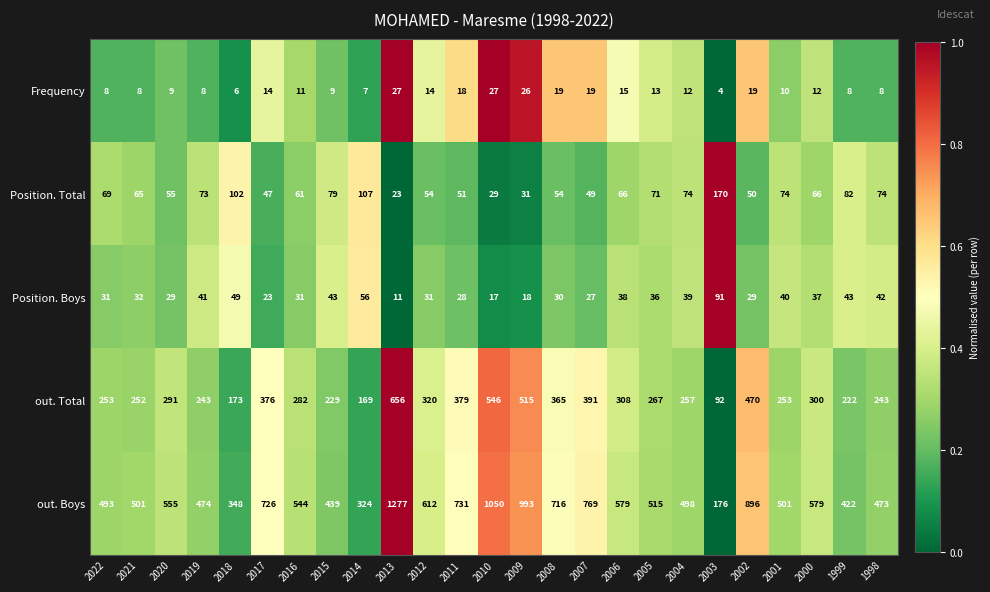

List the series in order of their peak value, lowest first.

Frequency, Position. Boys, Position. Total, out. Total, out. Boys